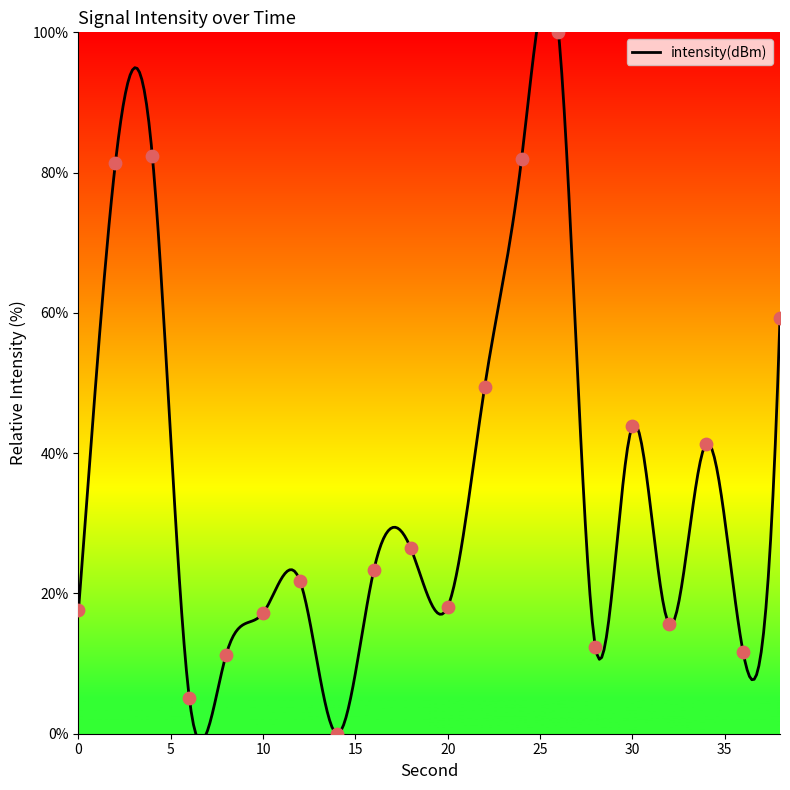

What is the ratio of the value at 10 to the value at 26?

0.2